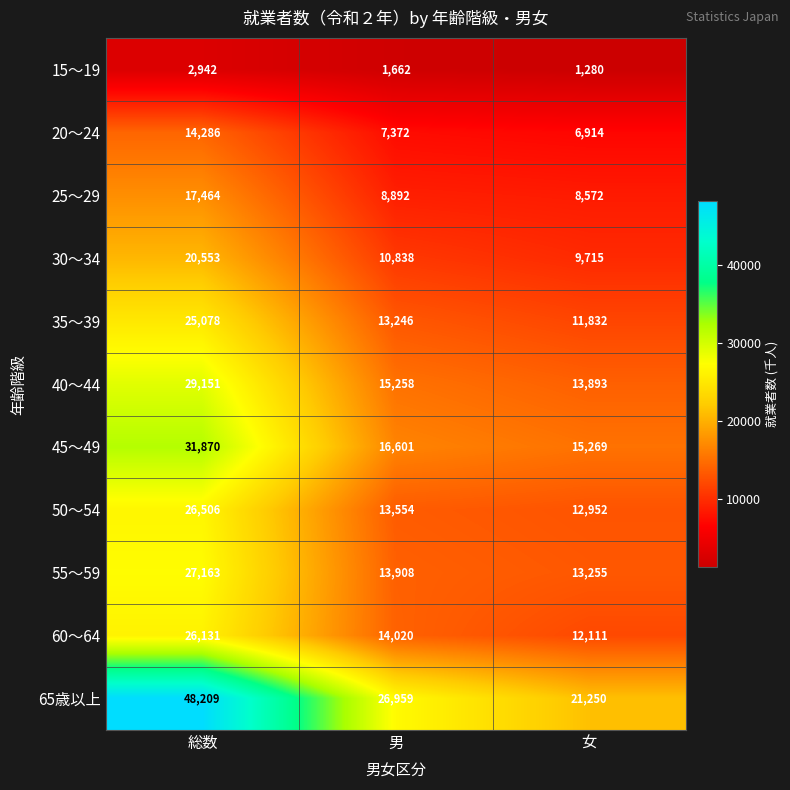

Which series has the widest spread of values?

65歳以上